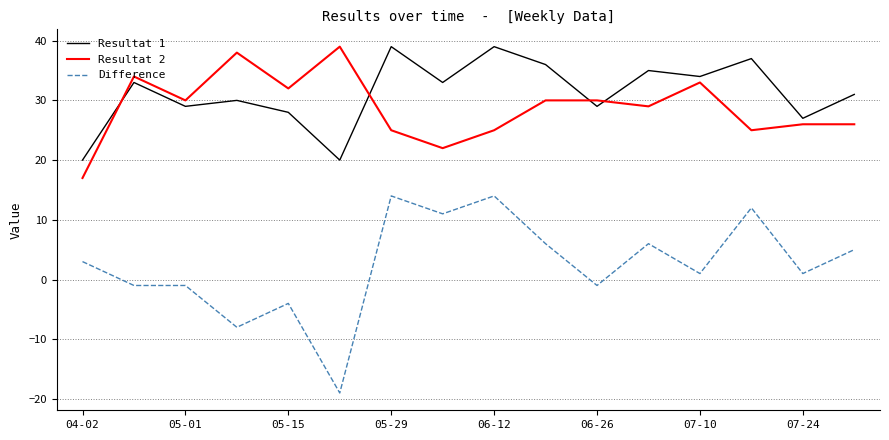

True or false: Resultat 2 and Resultat 1 cross at least once.

True